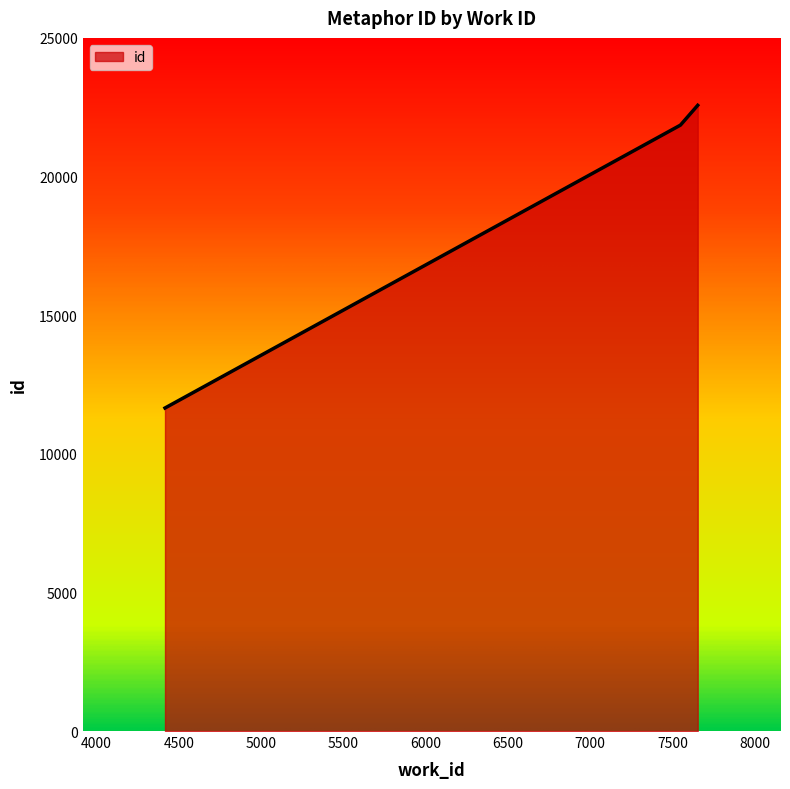

What is the sum of all values?

56073